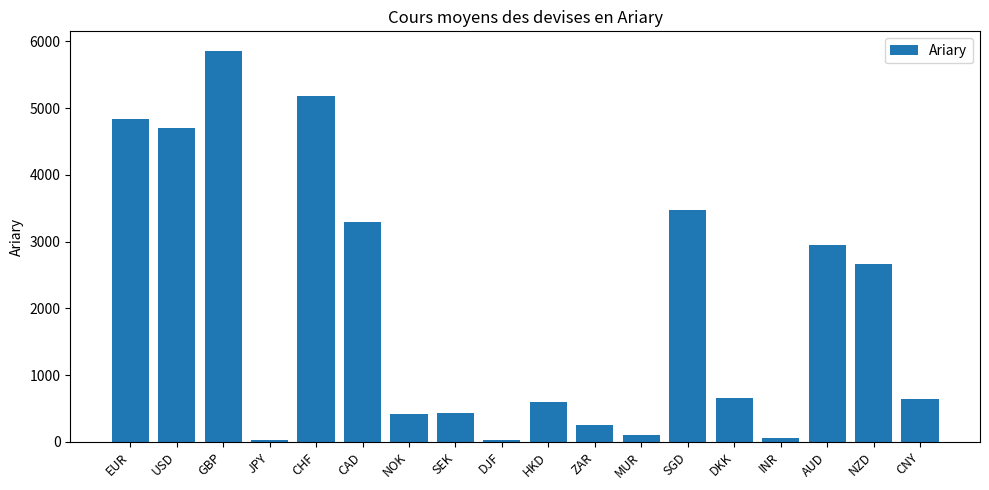

What is the minimum value shown in the chart?

26.4